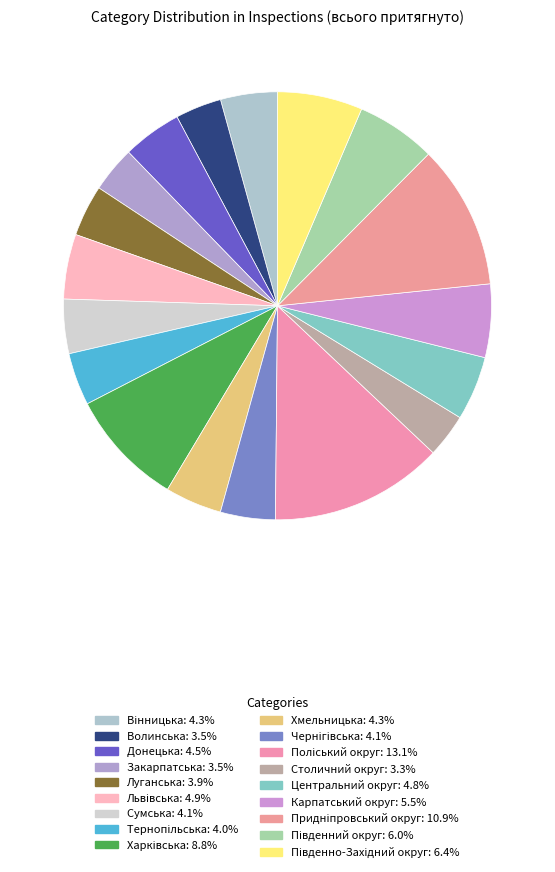

Count the number of slices in the pie.

18